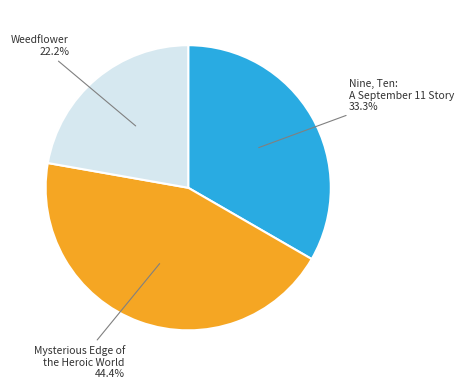

To the nearest percent, what is the difference between the Weedflower and Nine, Ten: A September 11 Story slice percentages?

11%